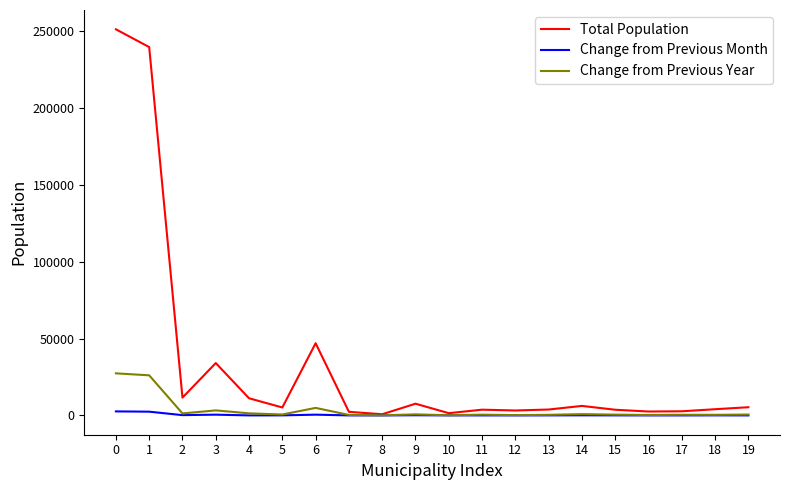

What is the difference between the maximum and minimum values in the Total Population series?

250255